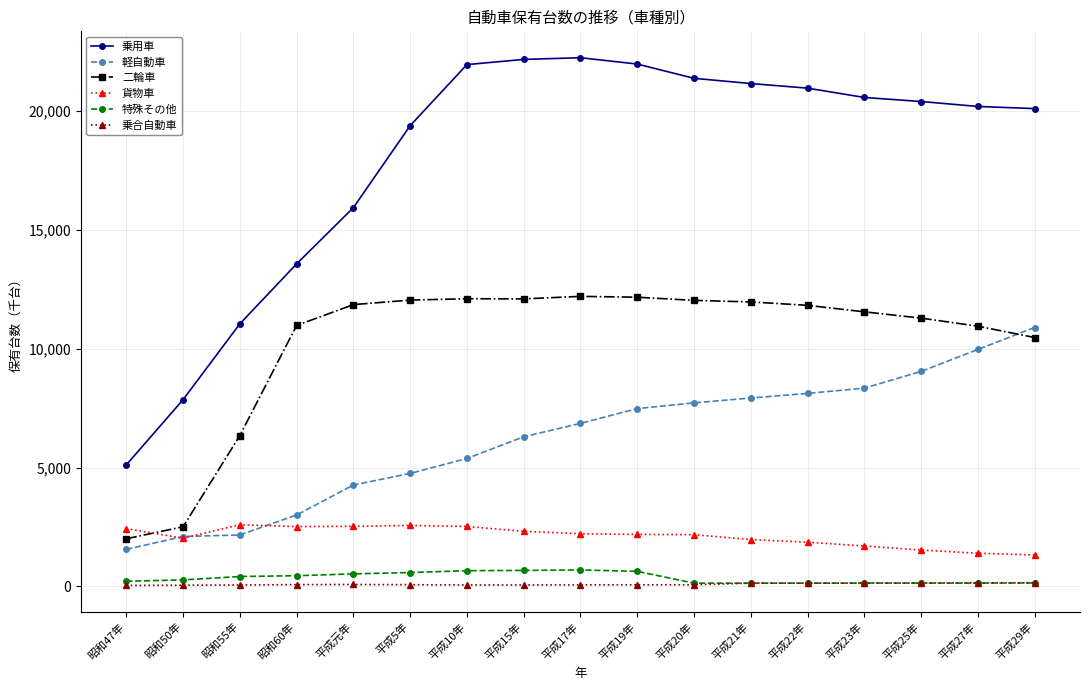

Where does the 乗用車 series first go above 20392?

平成10年